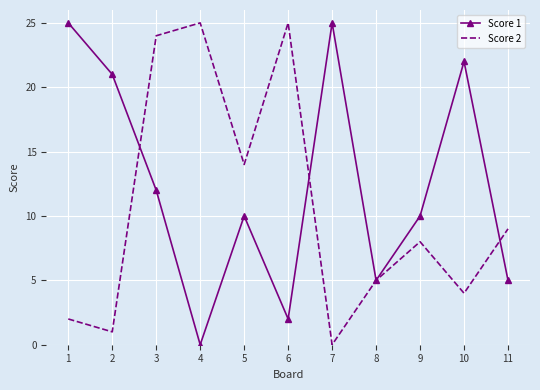

At 6, list the series in order from largest to smallest.

Score 2, Score 1